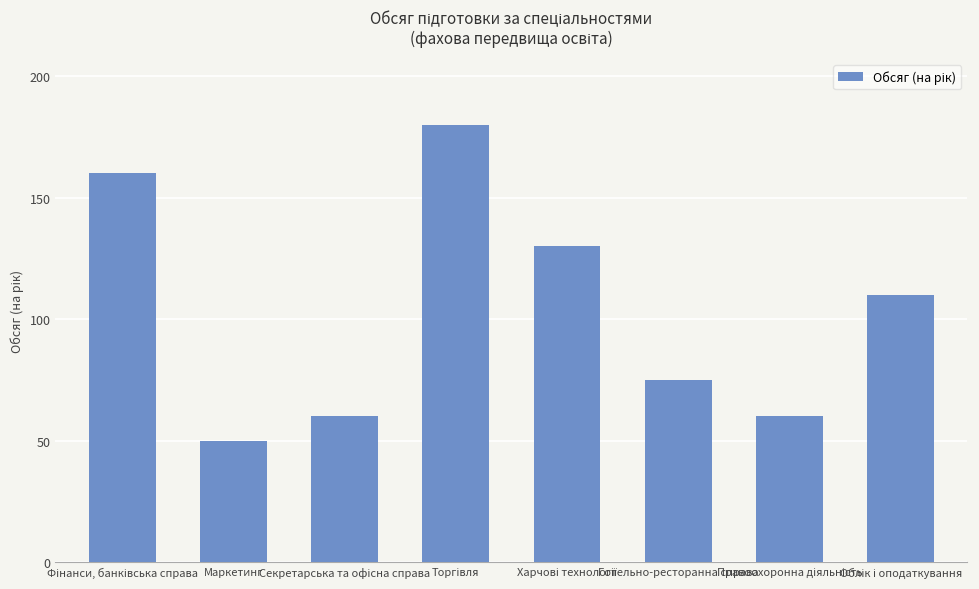

What is the label of the 7th bar from the right?

Маркетинг